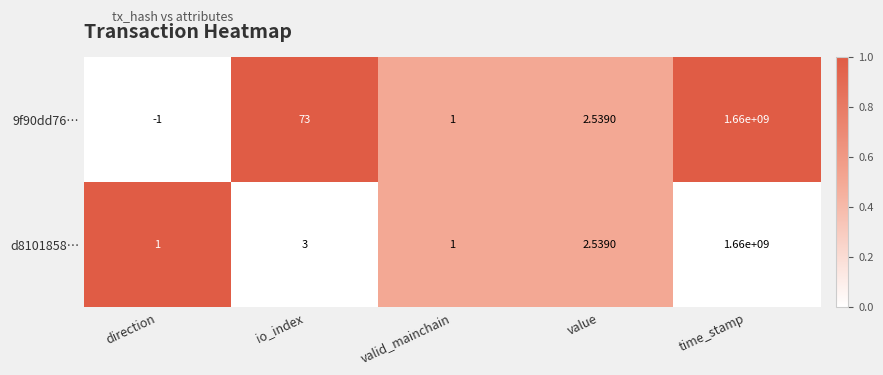

Which label corresponds to the smallest value in the chart?

direction